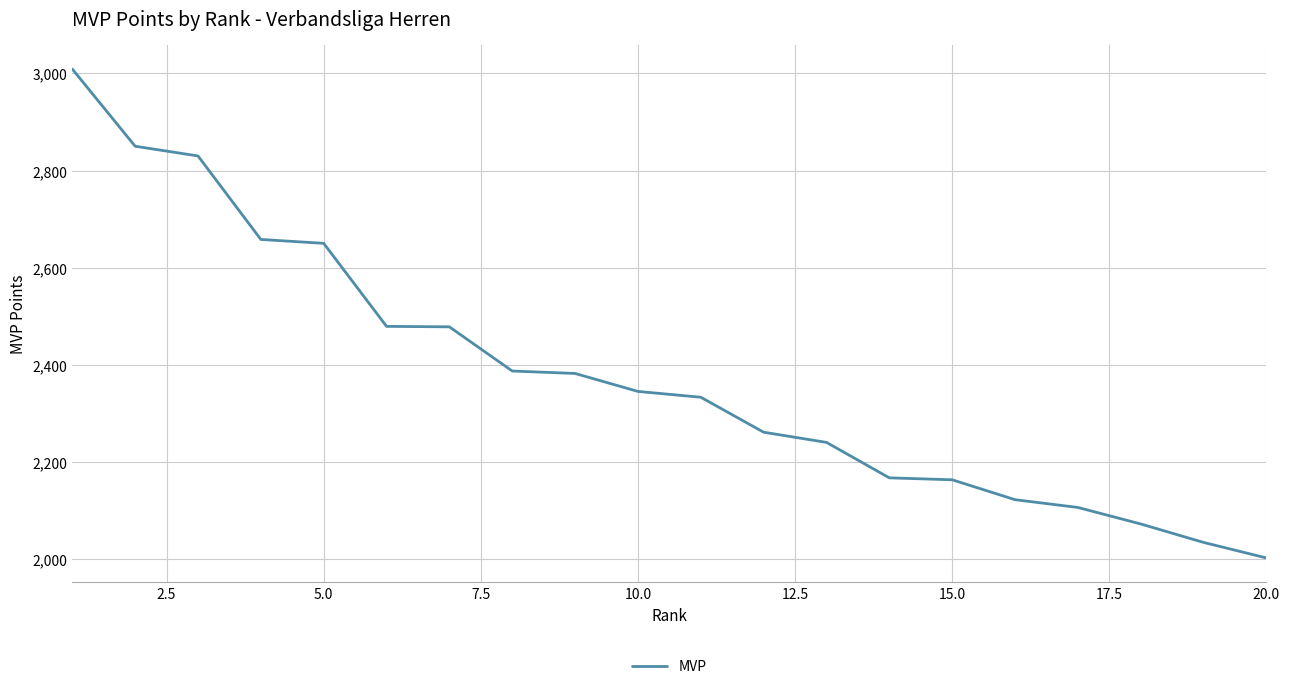

What is the maximum value shown in the chart?

3009